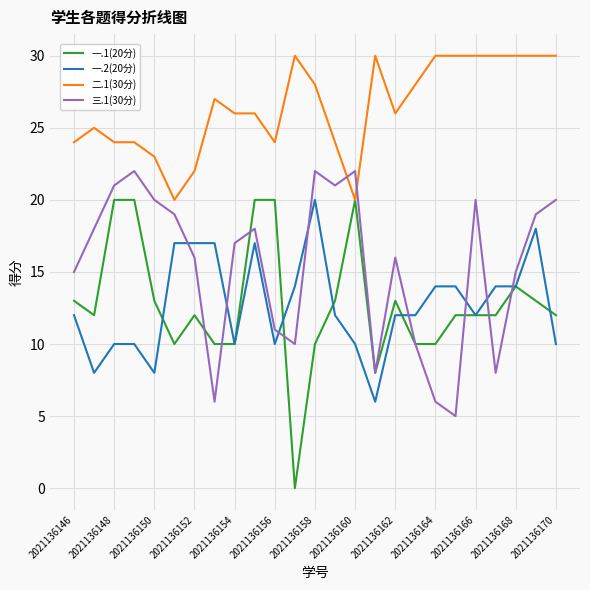

How many values in 一.1(20分) are above zero?

24